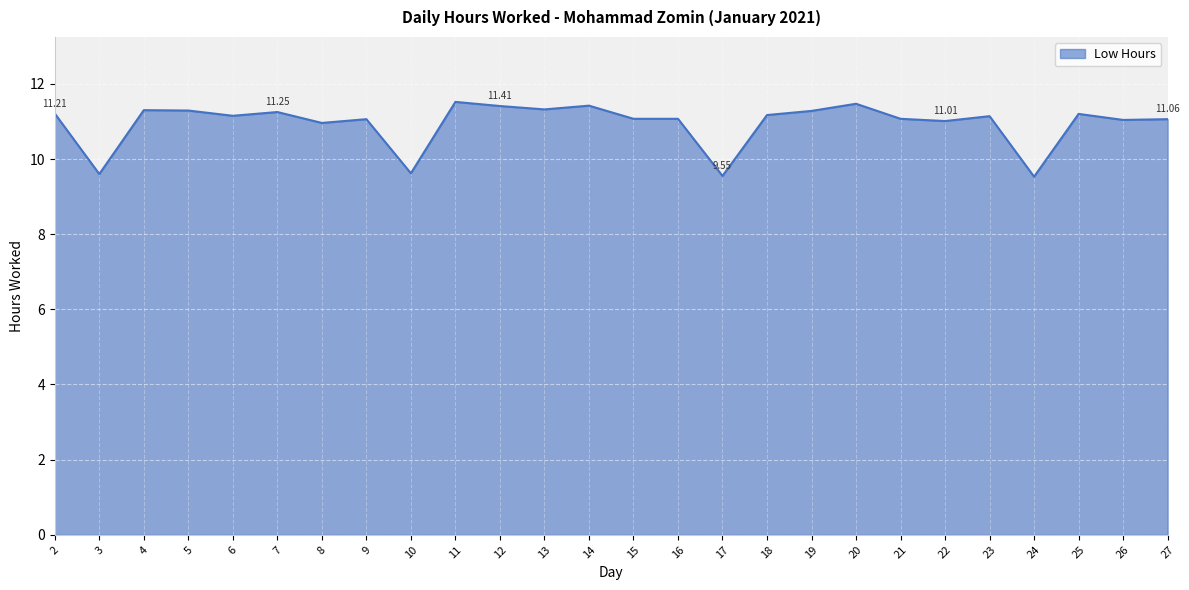

What is the difference between the maximum and minimum values?

2.0